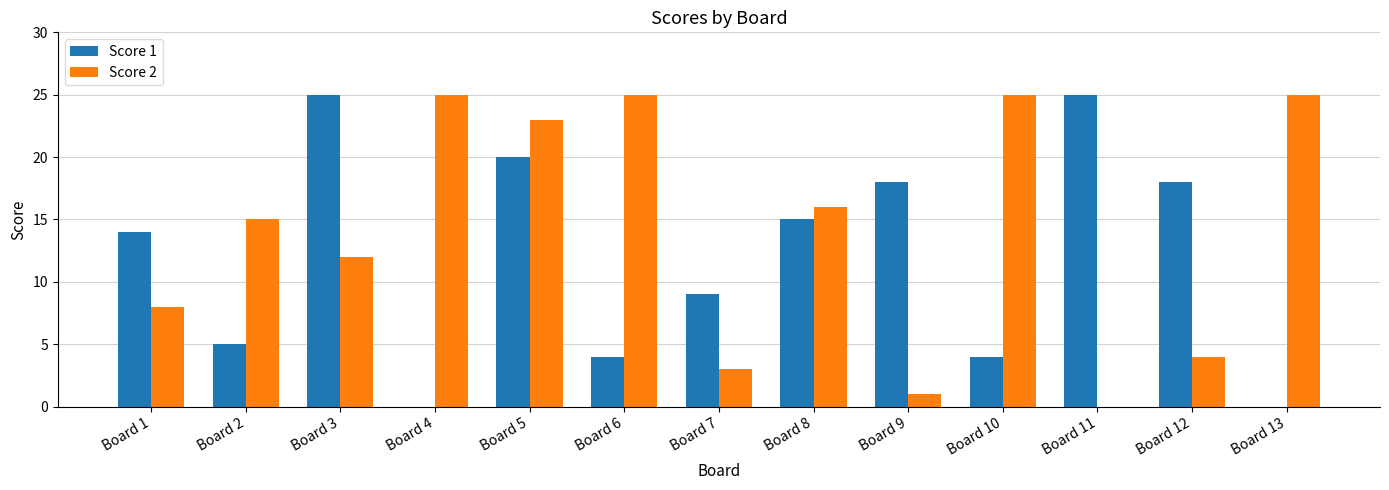

How many distinct data groups are displayed?

2